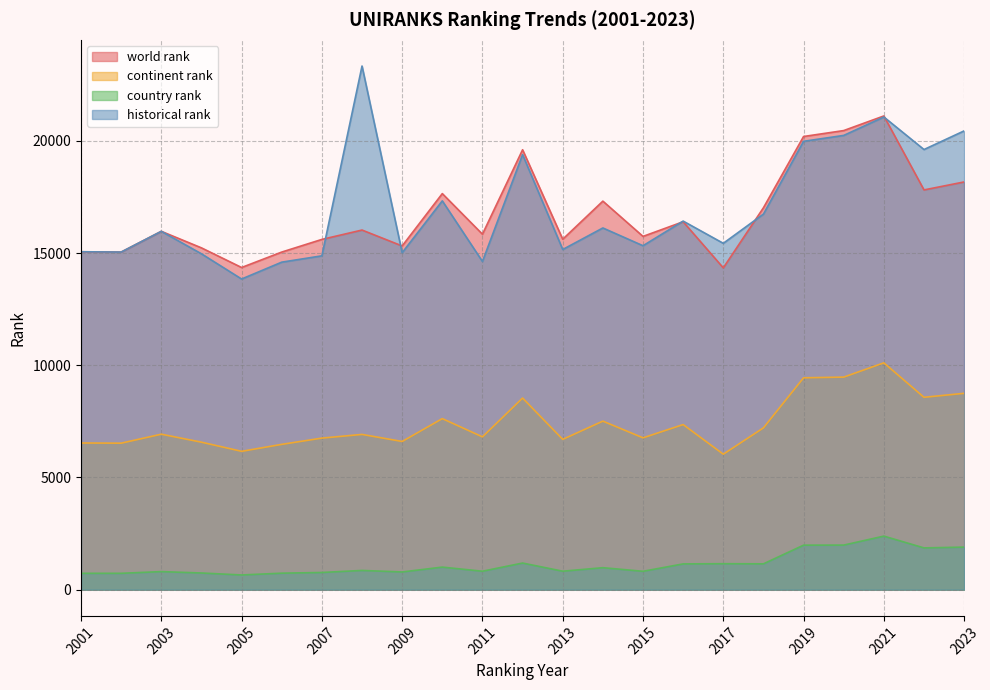

Which series changed the most between 2007 and 2010?

historical rank